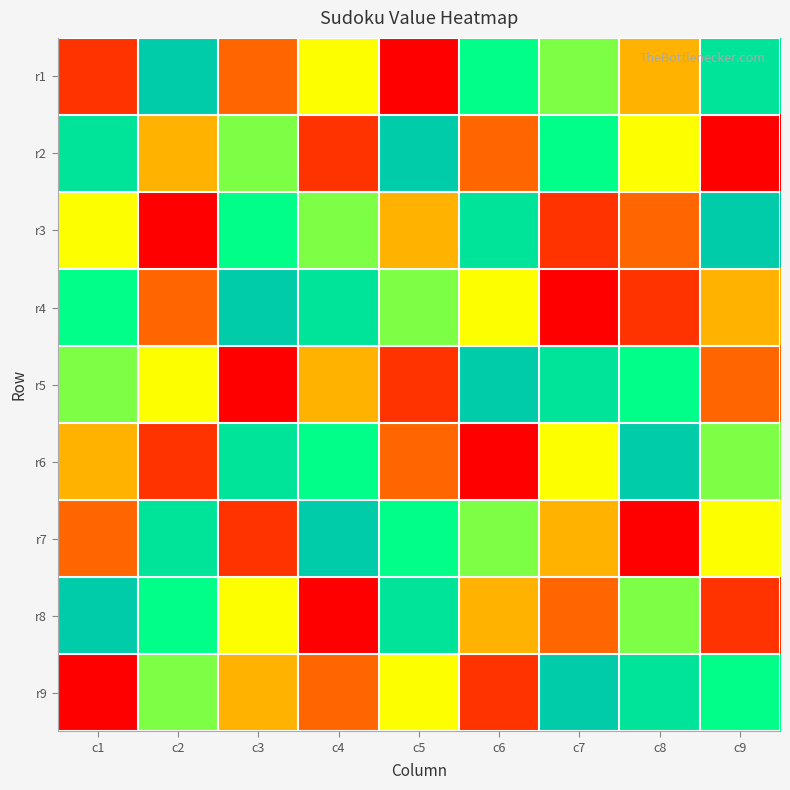

Reading right to left, extract all data points from this chart.

r1: c9=8	c8=4	c7=6	c6=7	c5=1	c4=5	c3=3	c2=9	c1=2
r2: c9=1	c8=5	c7=7	c6=3	c5=9	c4=2	c3=6	c2=4	c1=8
r3: c9=9	c8=3	c7=2	c6=8	c5=4	c4=6	c3=7	c2=1	c1=5
r4: c9=4	c8=2	c7=1	c6=5	c5=6	c4=8	c3=9	c2=3	c1=7
r5: c9=3	c8=7	c7=8	c6=9	c5=2	c4=4	c3=1	c2=5	c1=6
r6: c9=6	c8=9	c7=5	c6=1	c5=3	c4=7	c3=8	c2=2	c1=4
r7: c9=5	c8=1	c7=4	c6=6	c5=7	c4=9	c3=2	c2=8	c1=3
r8: c9=2	c8=6	c7=3	c6=4	c5=8	c4=1	c3=5	c2=7	c1=9
r9: c9=7	c8=8	c7=9	c6=2	c5=5	c4=3	c3=4	c2=6	c1=1